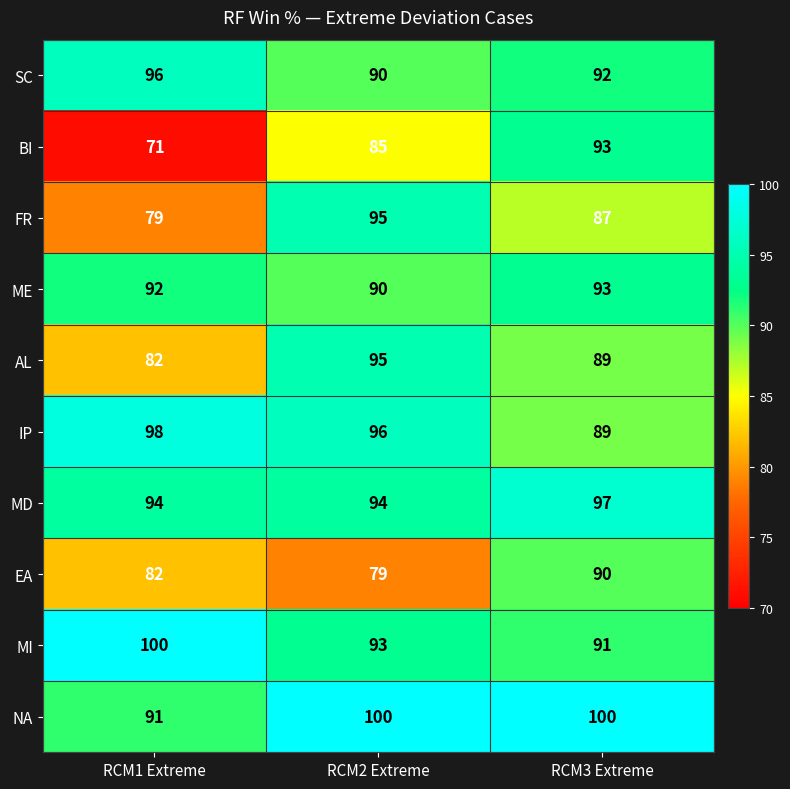

What is the minimum value shown in the chart?

71